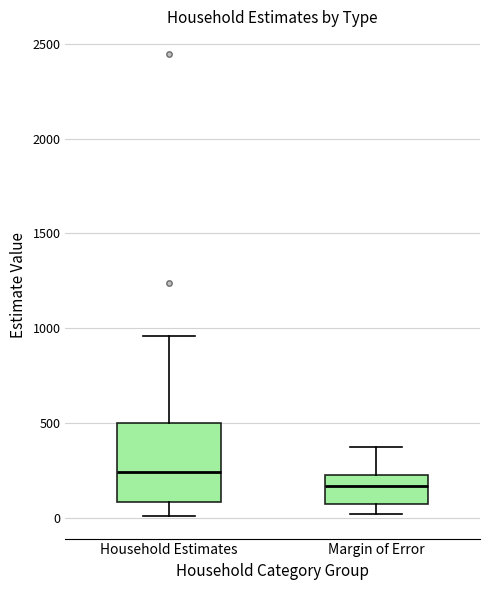

Reading left to right, transcribe this box plot: for each box, give where its median line is, the range the box spans, and where its two whiskers end, as read against the y-axis. The values are not printed on the chart, so give them approximately, as read against the axis.

Household Estimates: median 250, box 100 to 500, whiskers 0 to 950
Margin of Error: median 150, box 50 to 250, whiskers 0 to 350